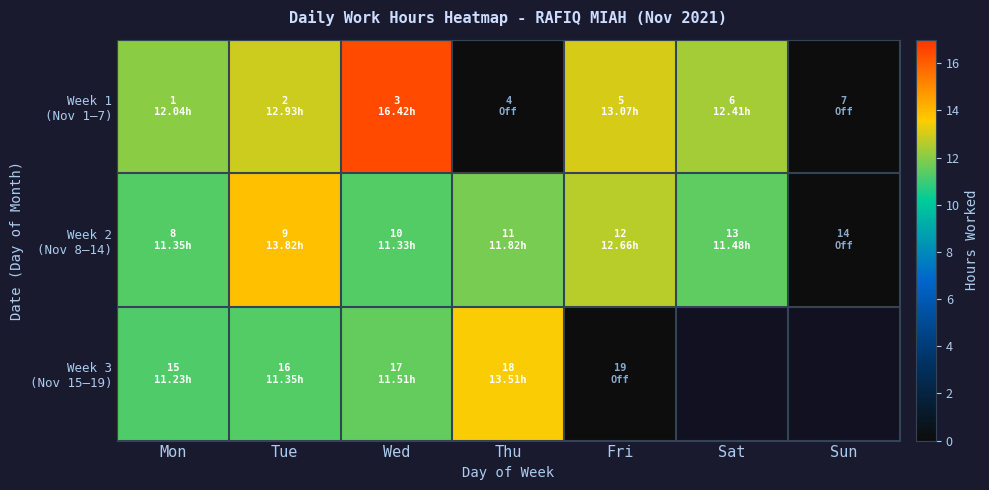

Which category has the lowest value in the Week 3 (Nov 15–19) series?

Fri